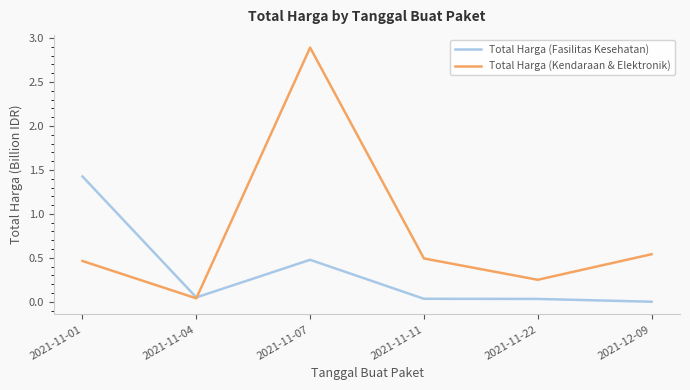

At 2021-12-09, list the series in order from smallest to largest.

Total Harga (Fasilitas Kesehatan), Total Harga (Kendaraan & Elektronik)